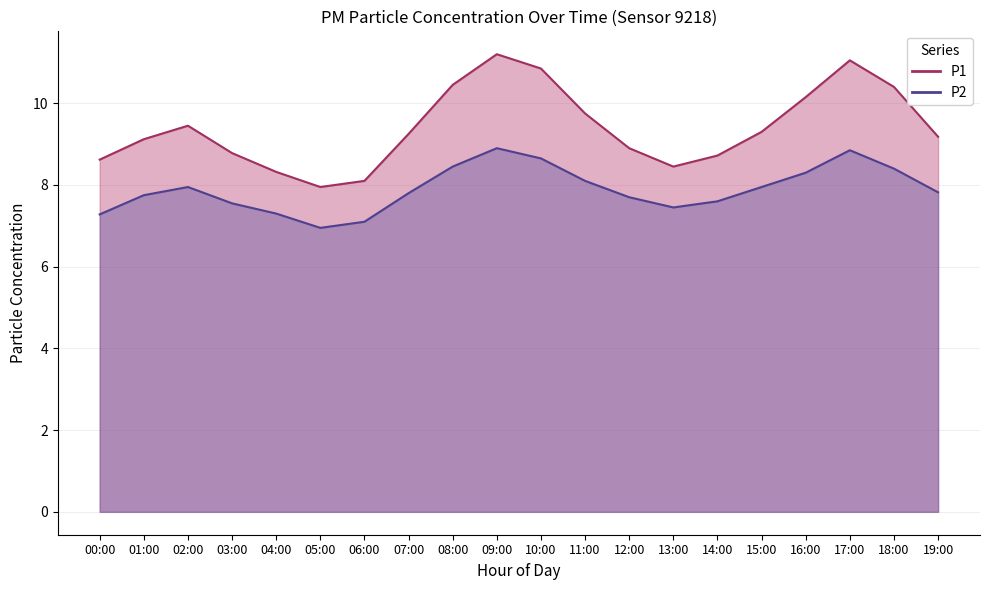

What position from the right is 00:00?

20